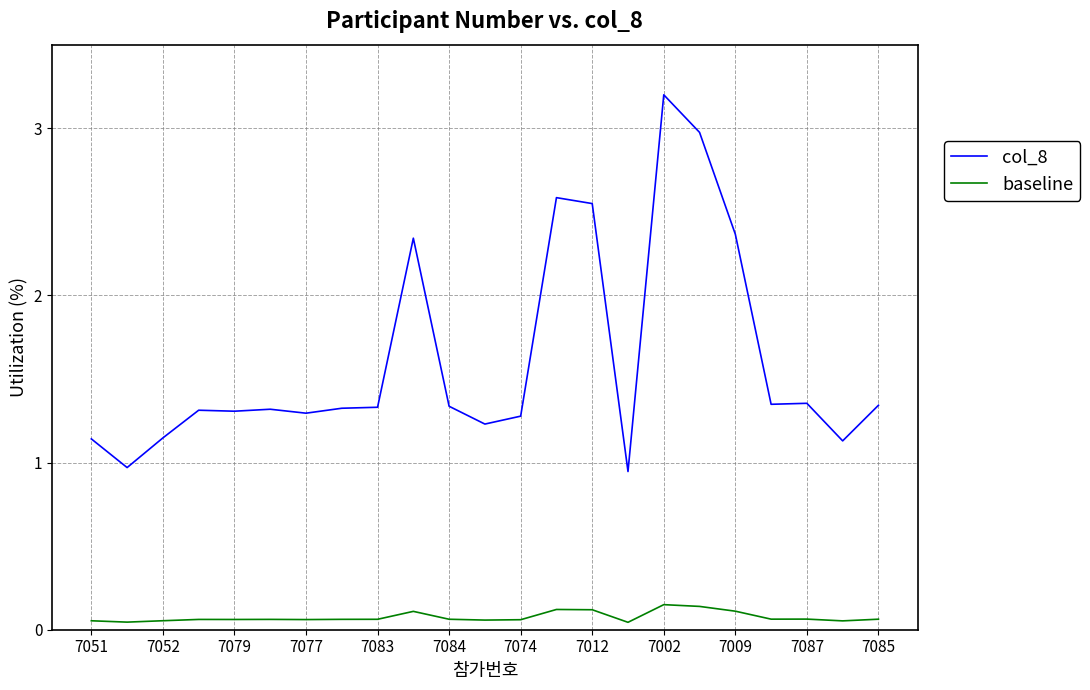

What is the greatest value displayed?

3.2